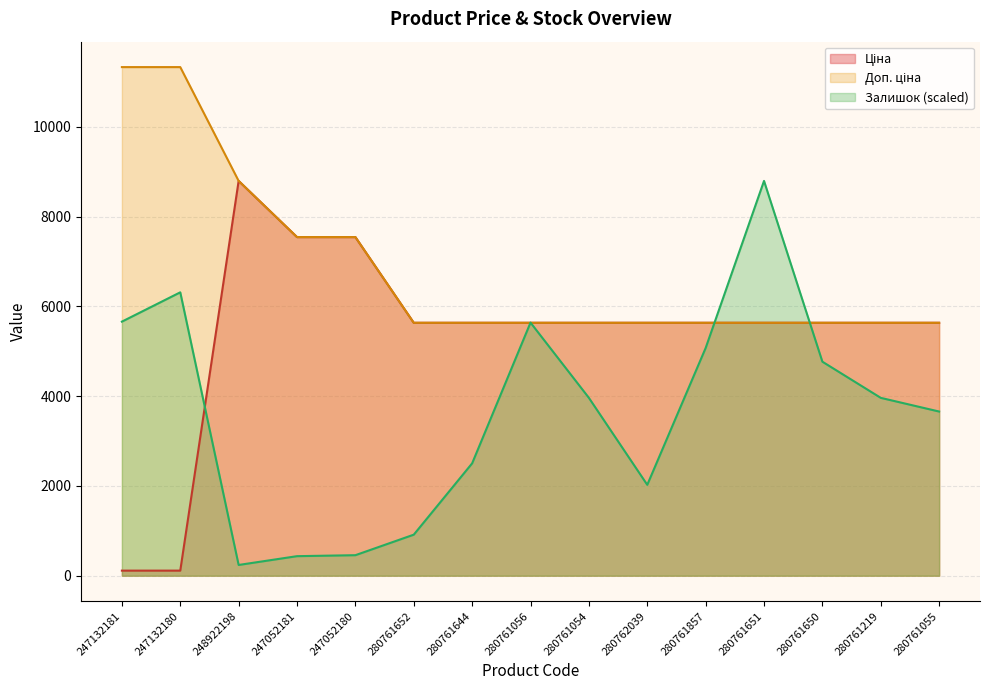

Is the value of Ціна at 247052181 greater than the value of Залишок at 280761857?

Yes